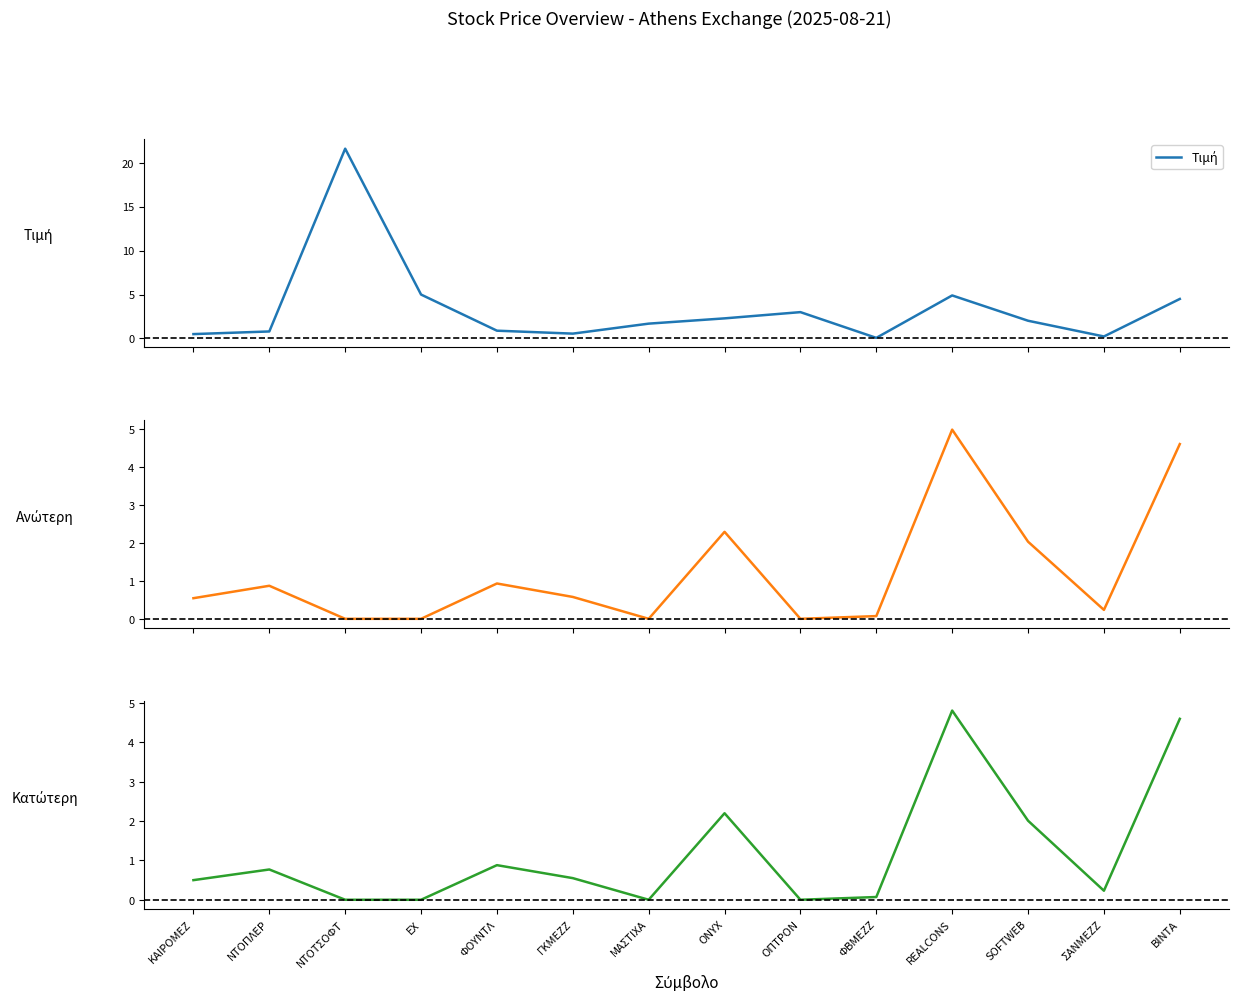

What is the sum of the Τιμή values at ΣΑΝΜΕΖΖ and ΓΚΜΕΖΖ?

0.8